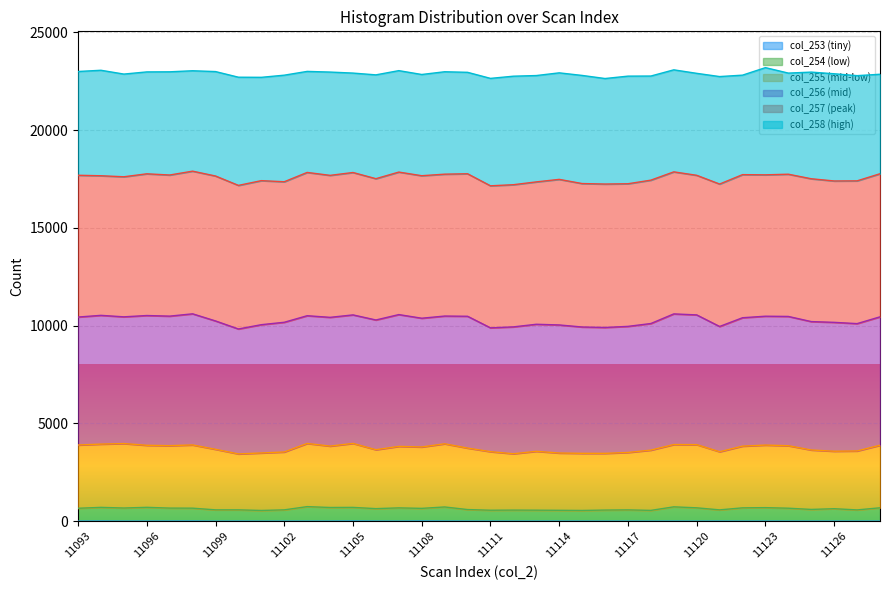

At which label does col_254 reach its minimum?

11101